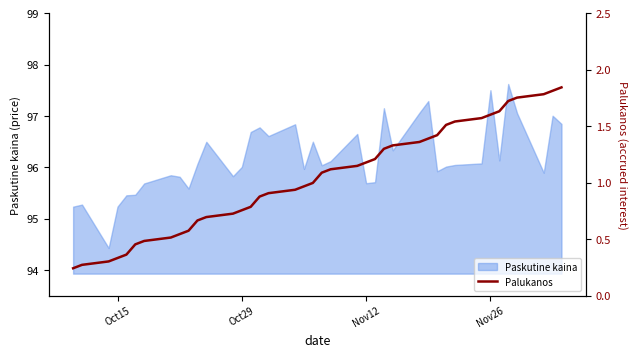

What is the minimum value for Paskutine kaina?

94.4